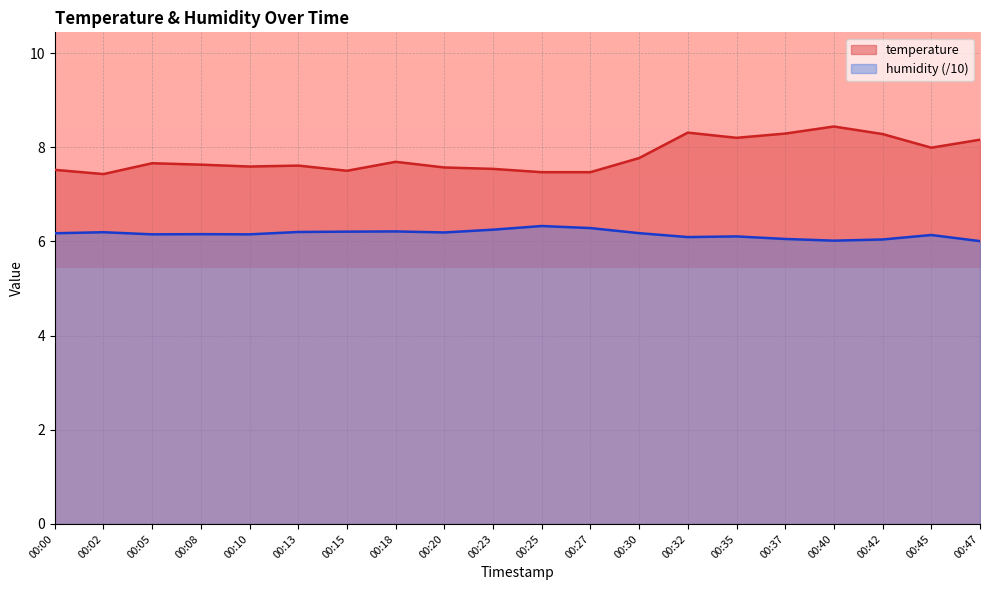

How many data points does each series have?

20